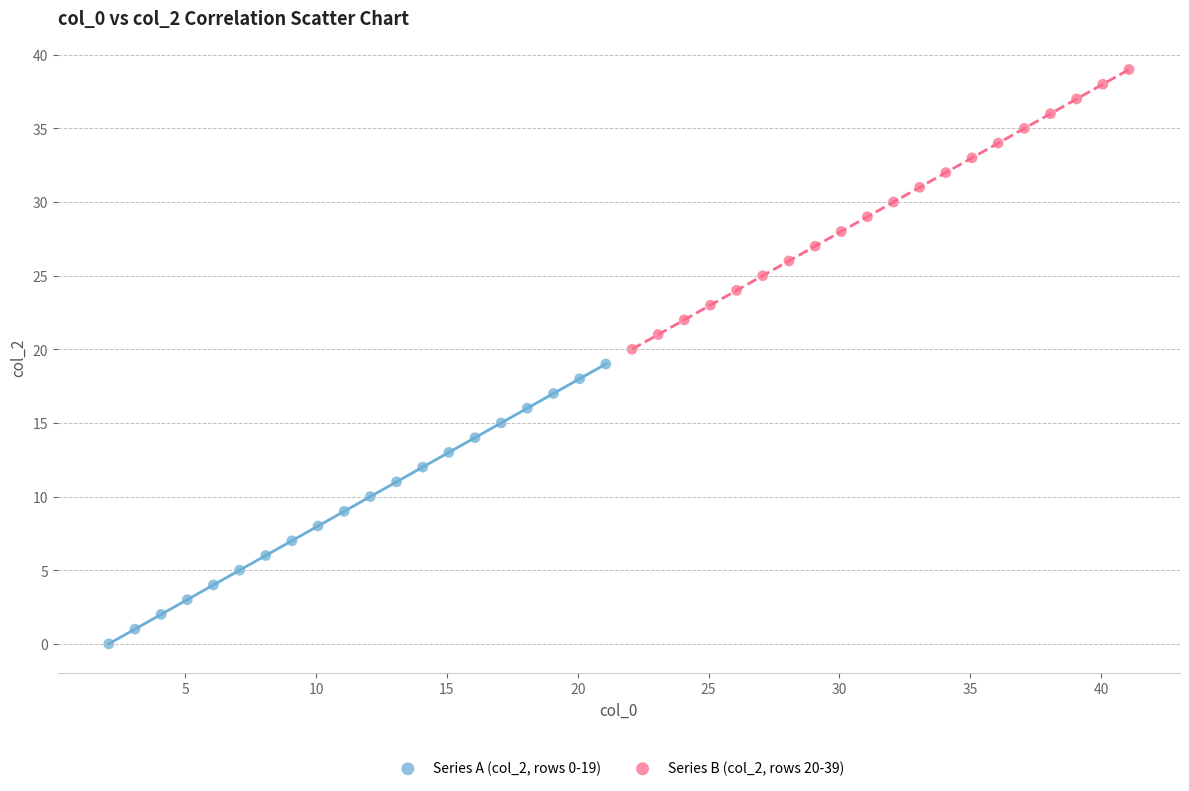

What are all the series names shown in the legend?

Series A (col_2, rows 0-19), Series B (col_2, rows 20-39)